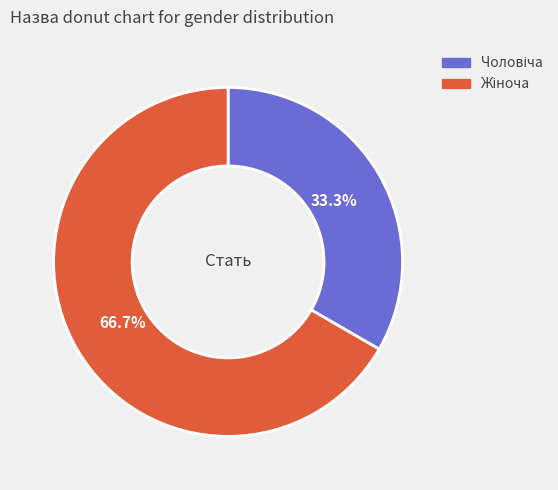

Does any single category account for the majority?

Yes